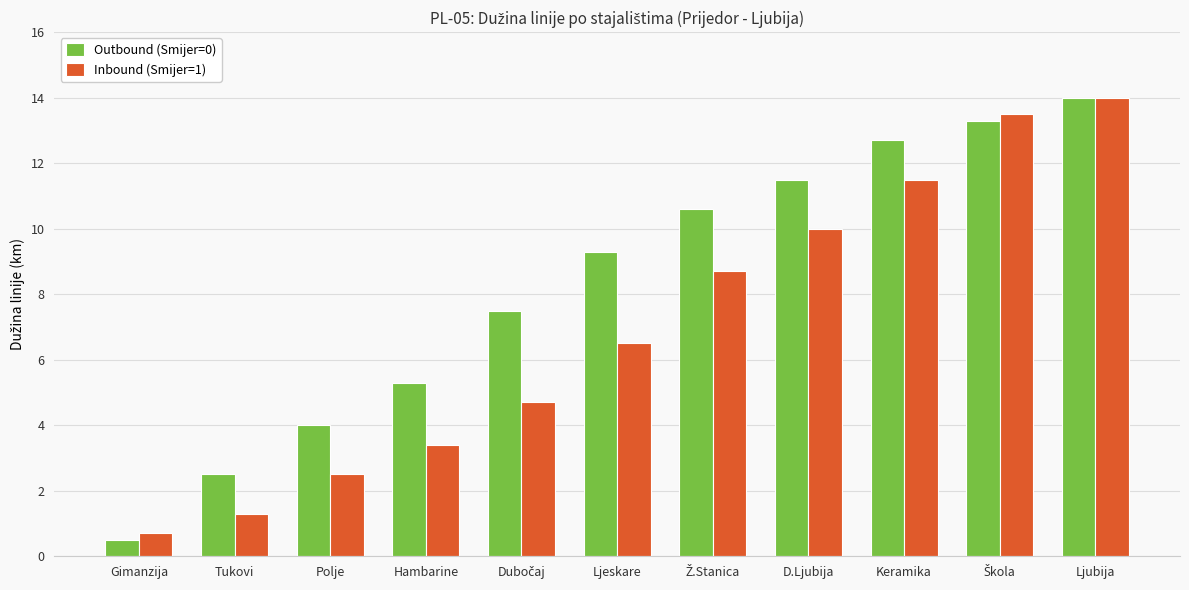

Rank the series by their average value, from lowest to highest.

Inbound (Smijer=1), Outbound (Smijer=0)